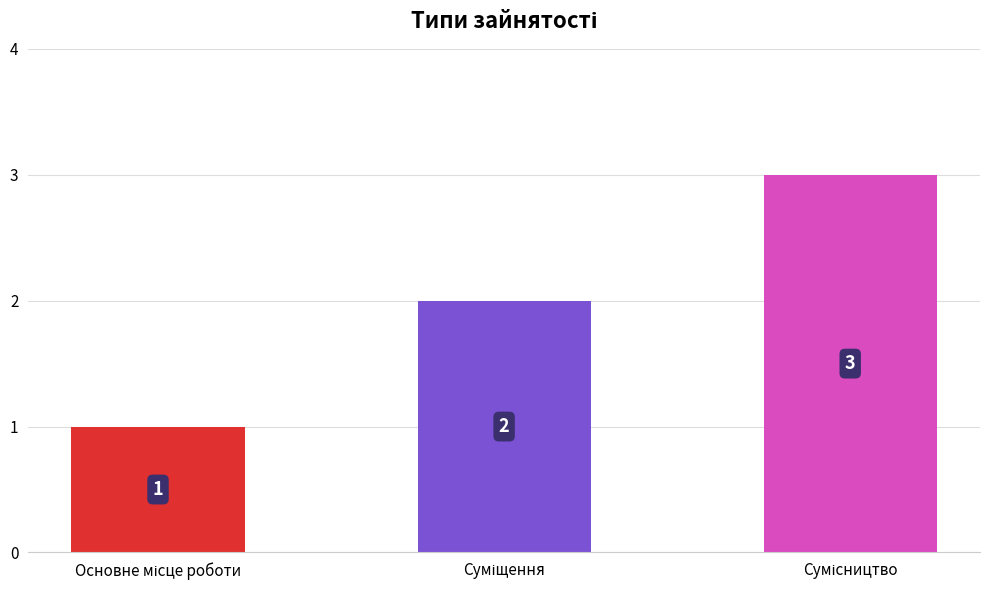

How many data points are less than 2?

1